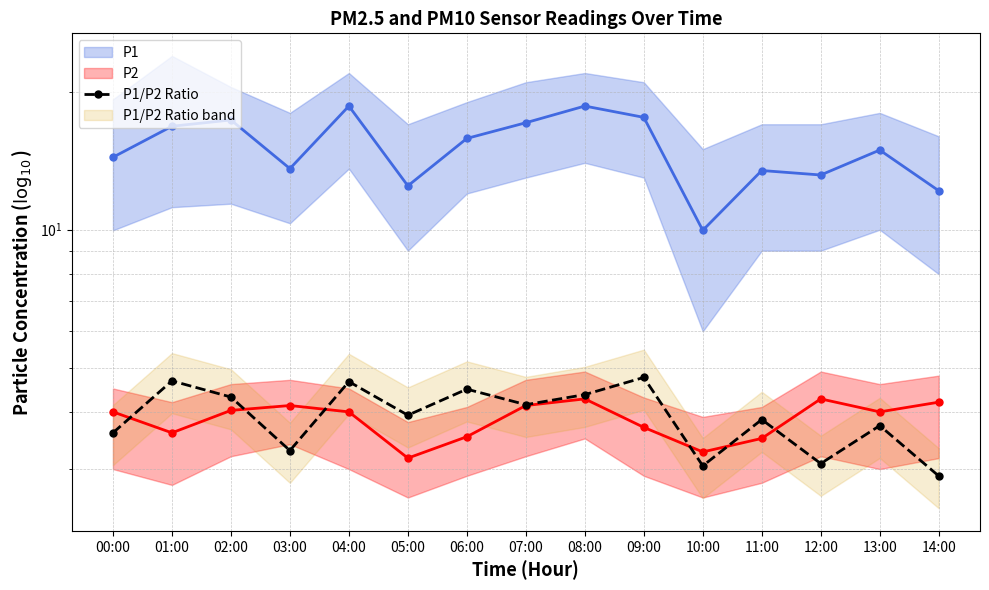

How many data points are less than 3?

1